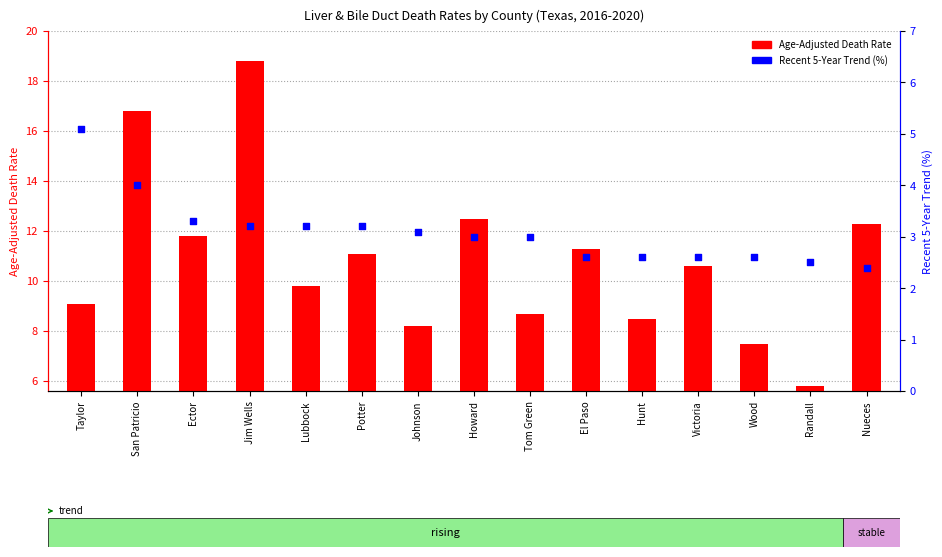

Which series reaches the minimum Y coordinate?

Recent 5-Year Trend